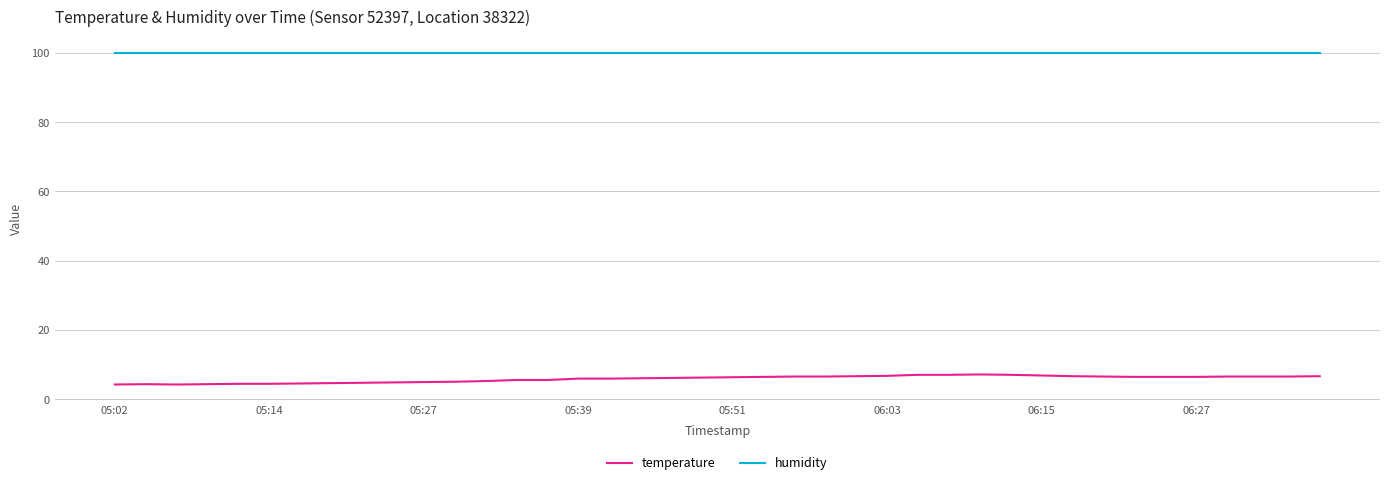

Which series has the largest total across all categories?

humidity